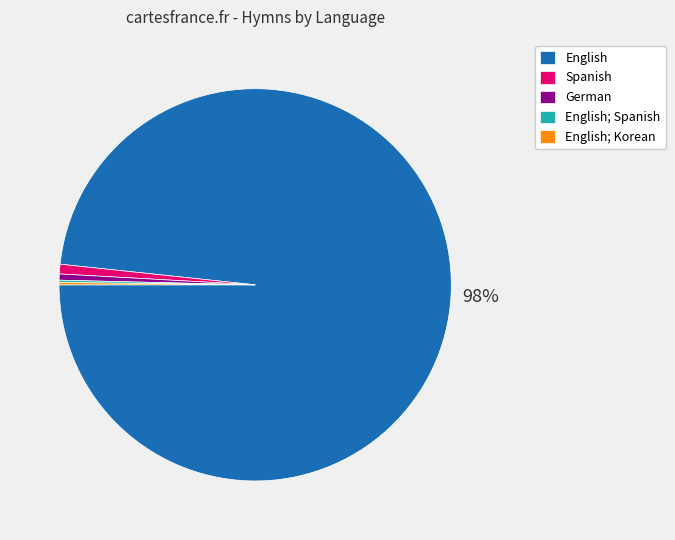

Is there any slice that represents more than half of the pie?

Yes